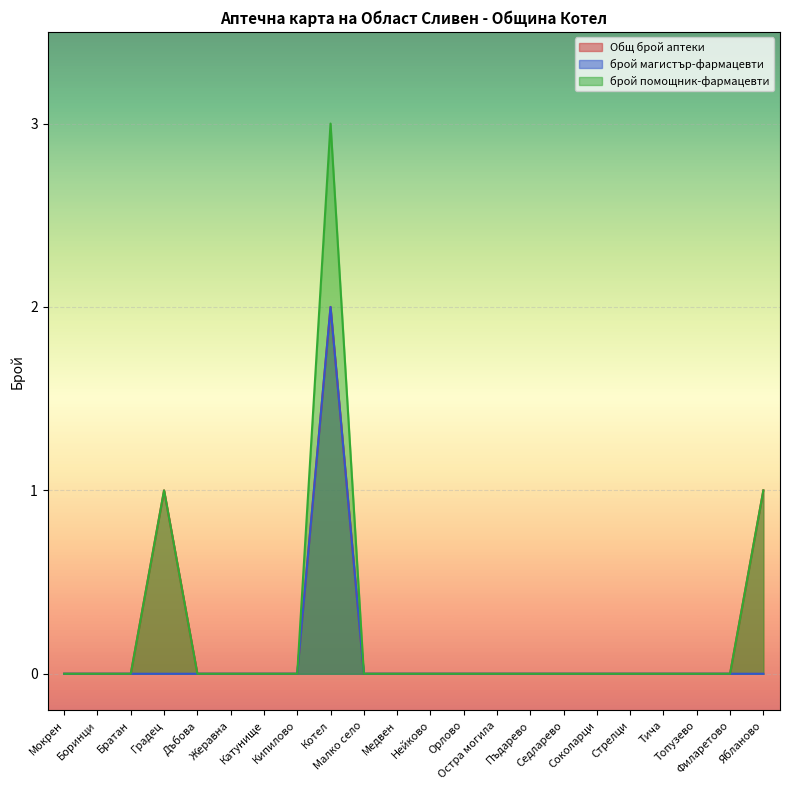

Count the Общ брой аптеки values in the range 0 to 1.

21